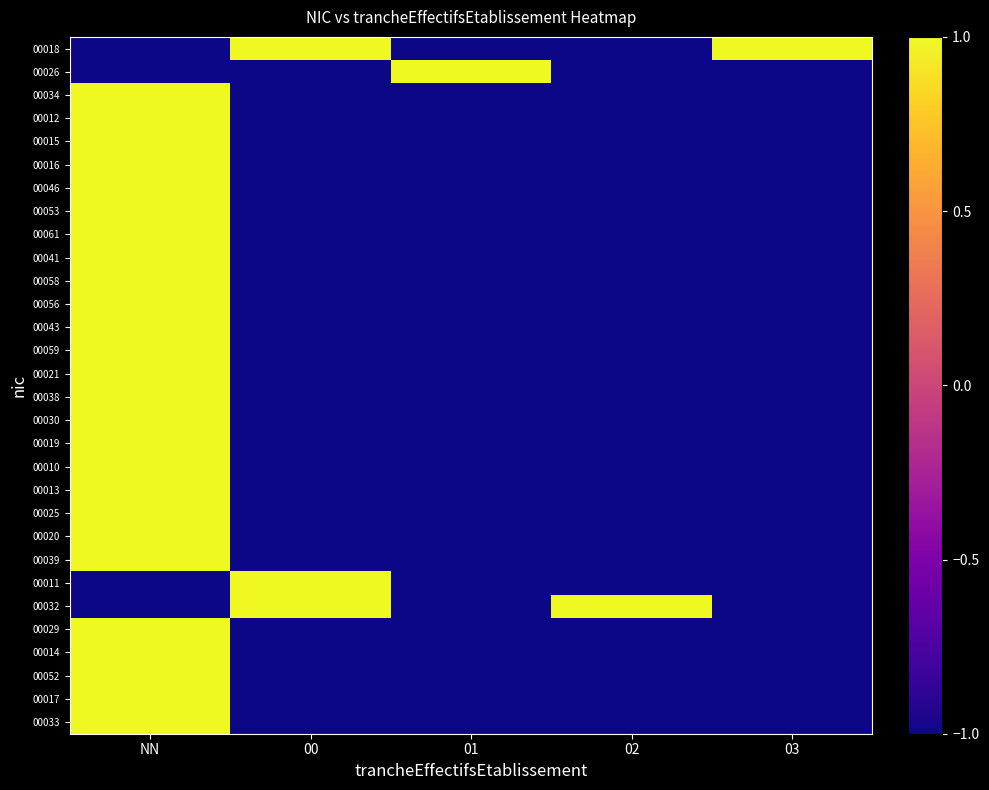

What is the minimum value shown in the chart?

-1